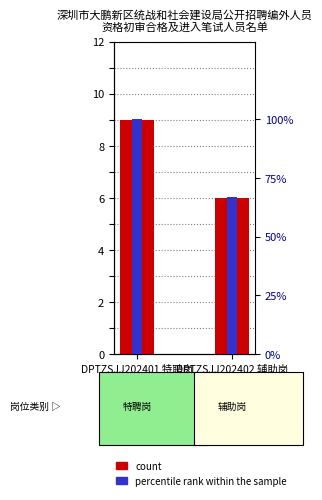

Rank the series by their maximum value, from highest to lowest.

percentile rank within the sample, count